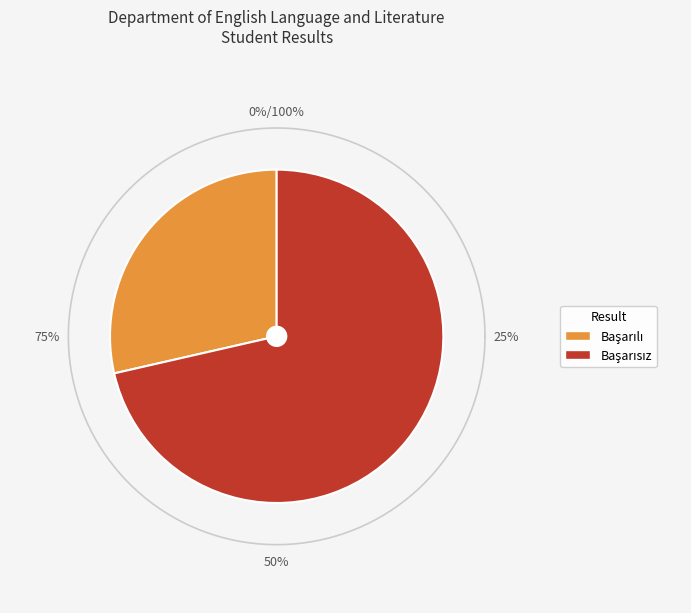

Count the number of slices in the pie.

2